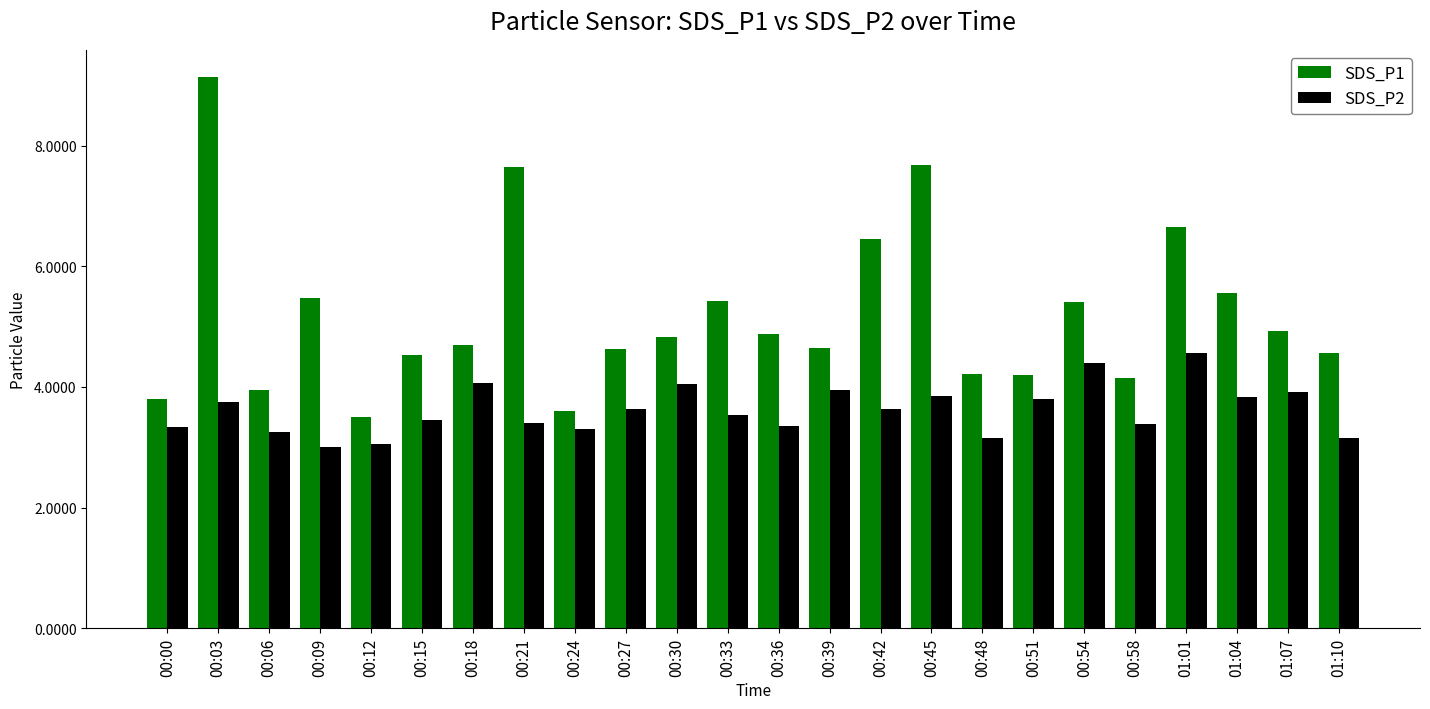

Is it true that SDS_P1 equals 4.6 at 00:27?

True